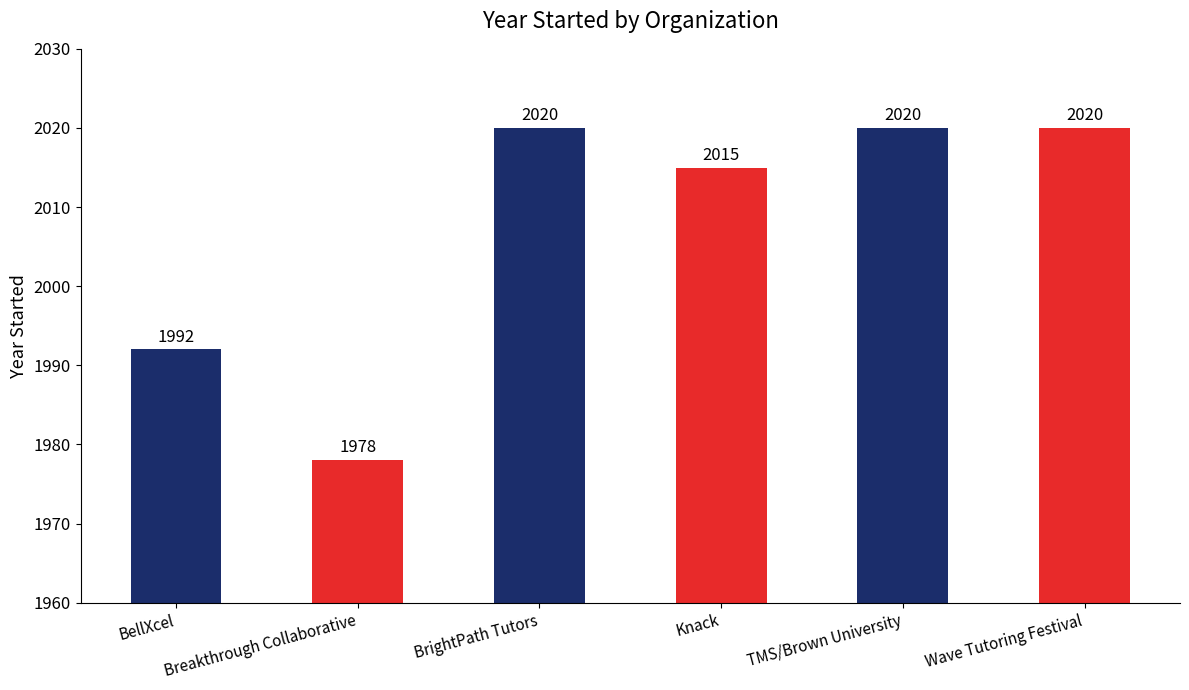

What is the label of the 5th bar from the right?

Breakthrough Collaborative